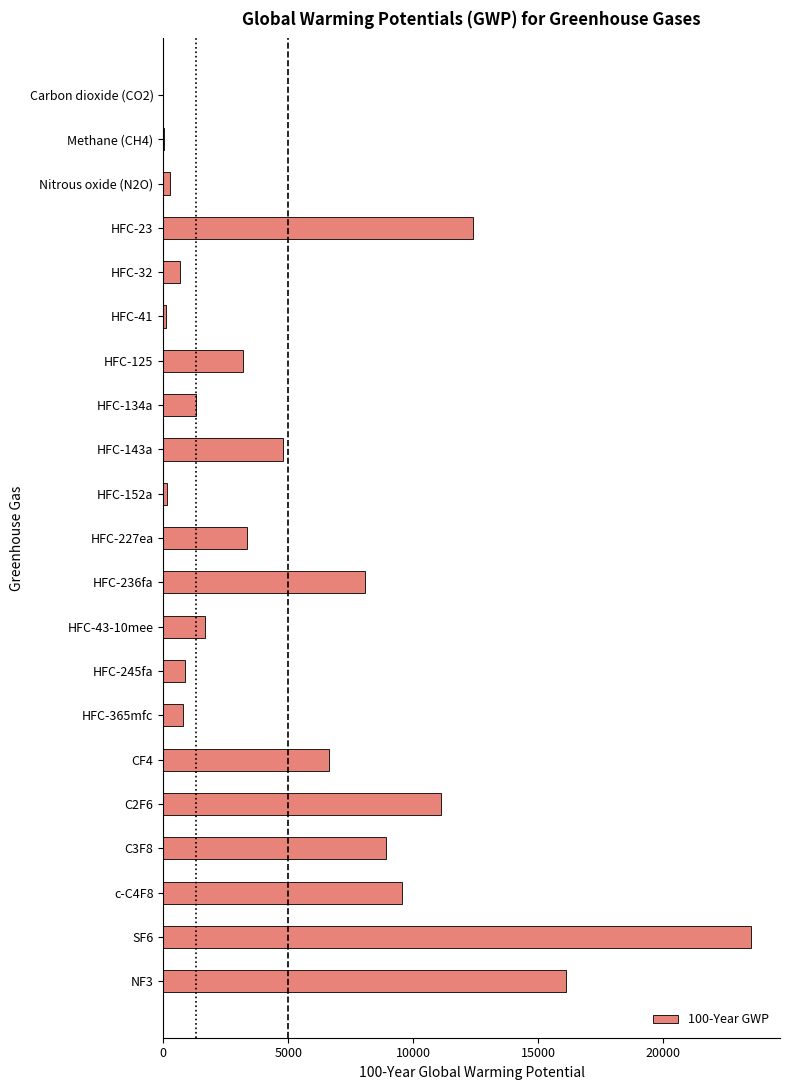

Are the bars grouped side by side (vs. stacked)?

No